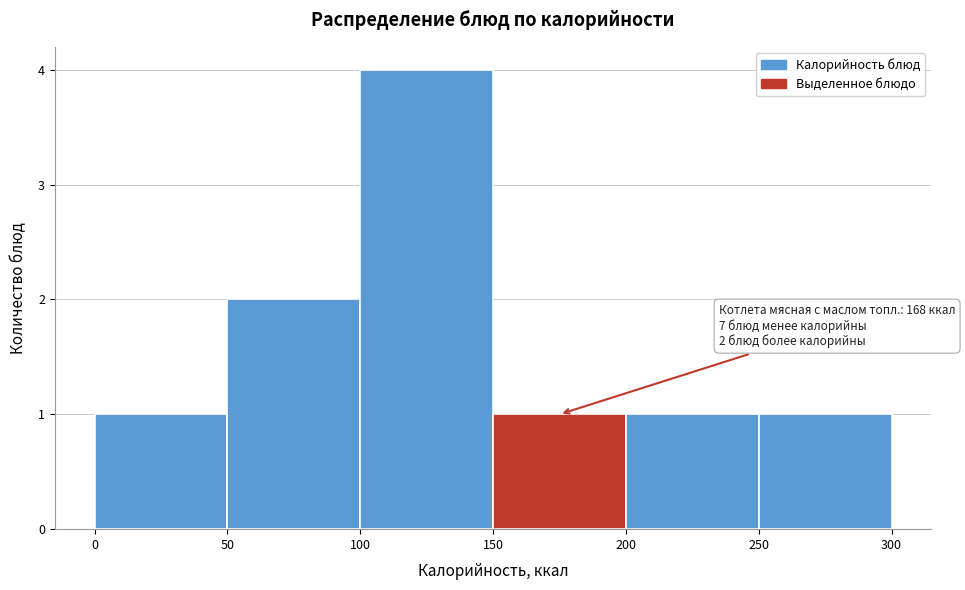

Over which range of the x-axis is the bar tallest?

100 to 150